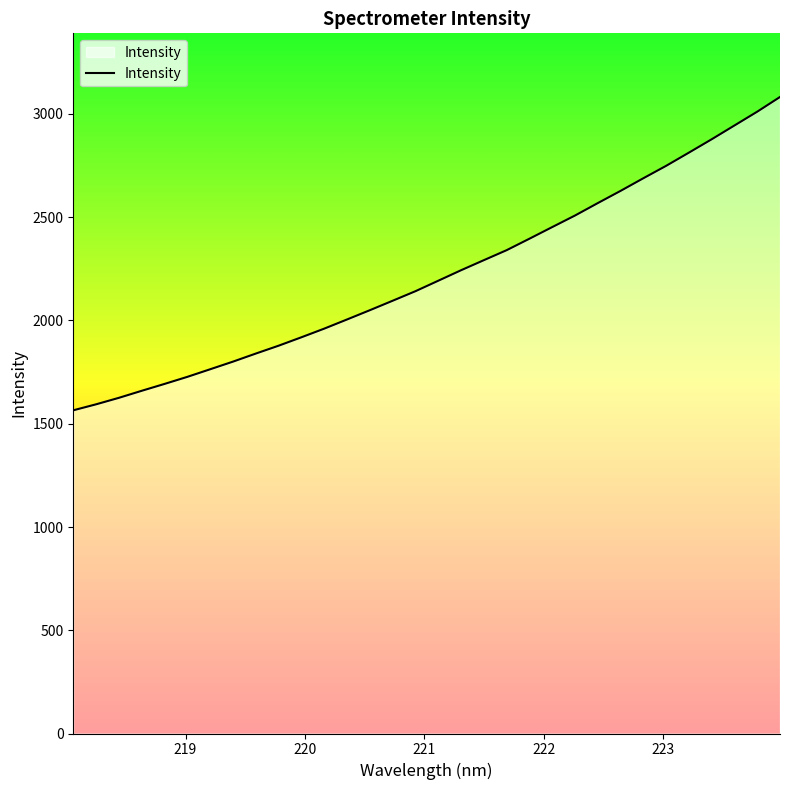

What is the maximum value shown in the chart?

3082.4